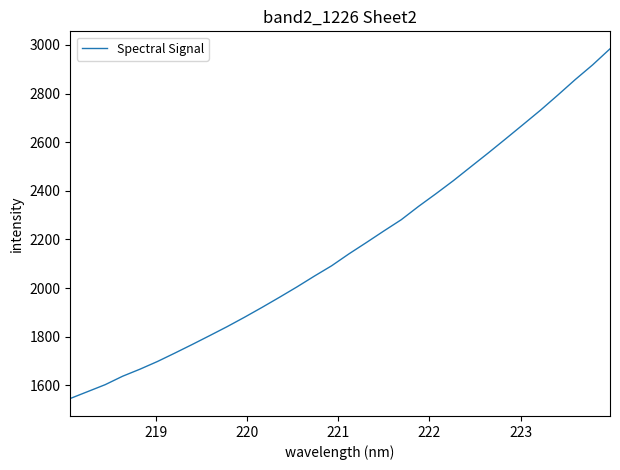

Reading left to right, transcribe all the data shown in this chart.

1545.5	1573.8	1602.2	1637.0	1666.1	1697.6	1732.3	1767.8	1804.1	1841.0	1879.8	1920.1	1961.6	2004.1	2048.6	2091.4	2140.7	2187.2	2234.7	2281.0	2336.2	2388.2	2442.0	2498.9	2555.6	2613.7	2672.4	2731.5	2793.8	2857.5	2918.0	2984.2